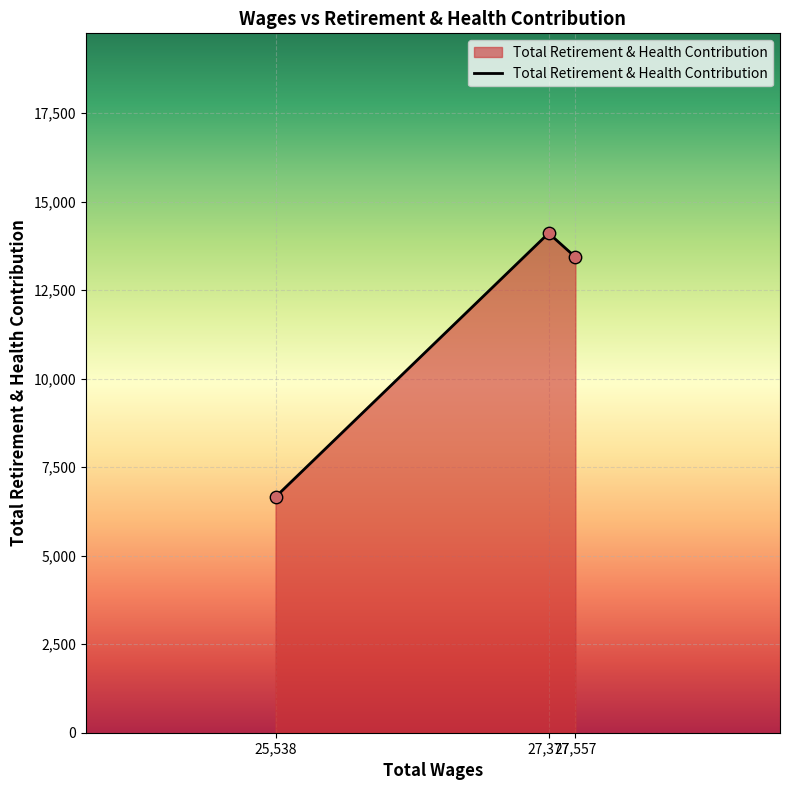

What is the minimum value shown in the chart?

6659